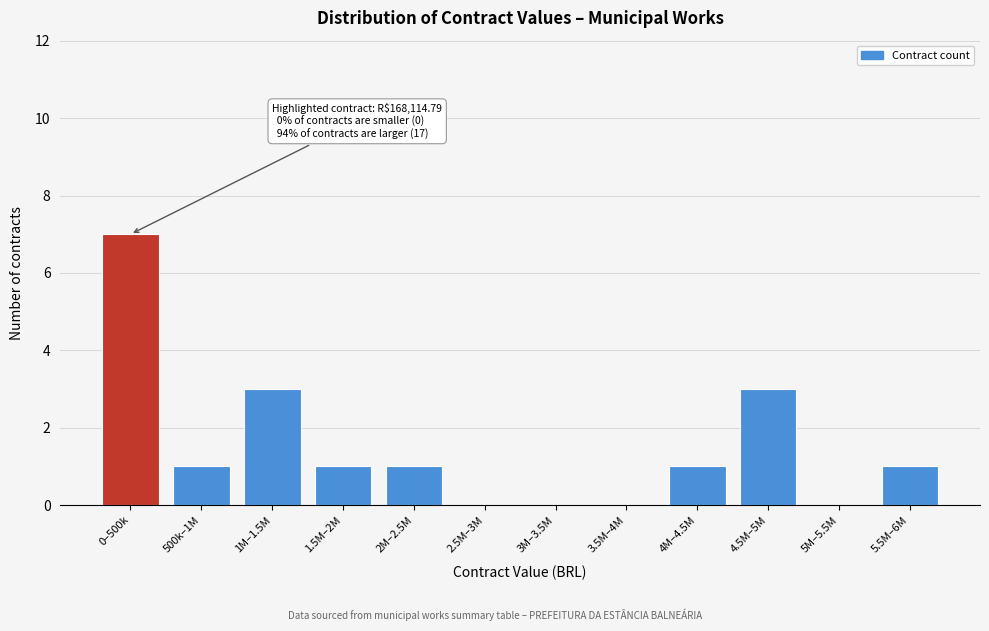

Reading right to left, transcribe all the data shown in this chart.

5.5M–6M=1	5M–5.5M=0	4.5M–5M=3	4M–4.5M=1	3.5M–4M=0	3M–3.5M=0	2.5M–3M=0	2M–2.5M=1	1.5M–2M=1	1M–1.5M=3	500k–1M=1	0–500k=7